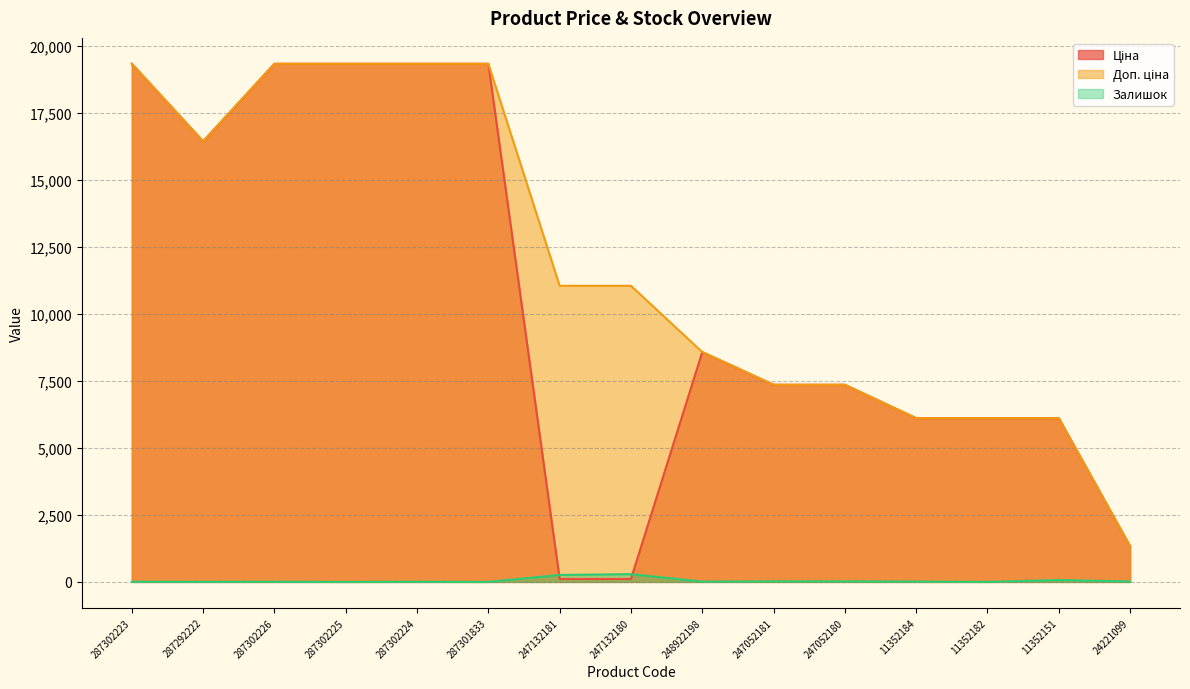

The Доп. ціна series shows 26354.1 at 287302224. True or false?

False